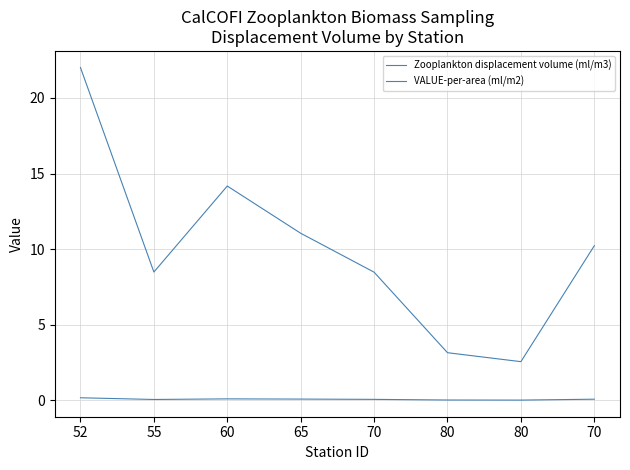

At how many categories does at least one series exceed 1?

8